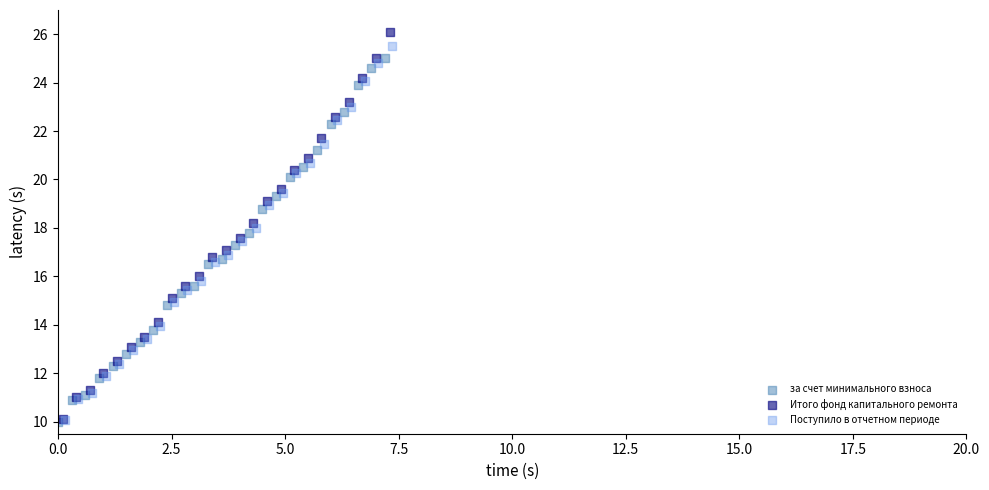

Which series has the largest Y range (max minus min)?

Итого фонд капитального ремонта